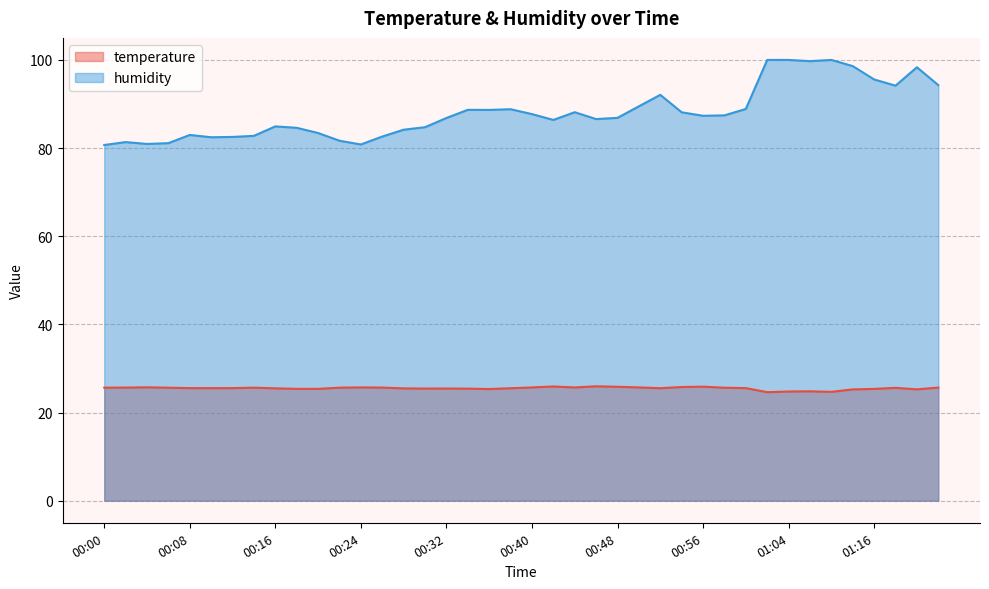

Which series has the largest total across all categories?

humidity